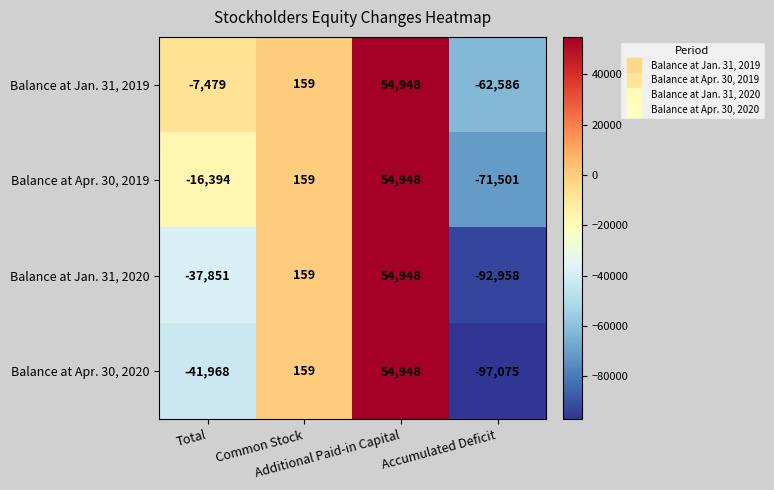

What is the smallest value displayed?

-97075